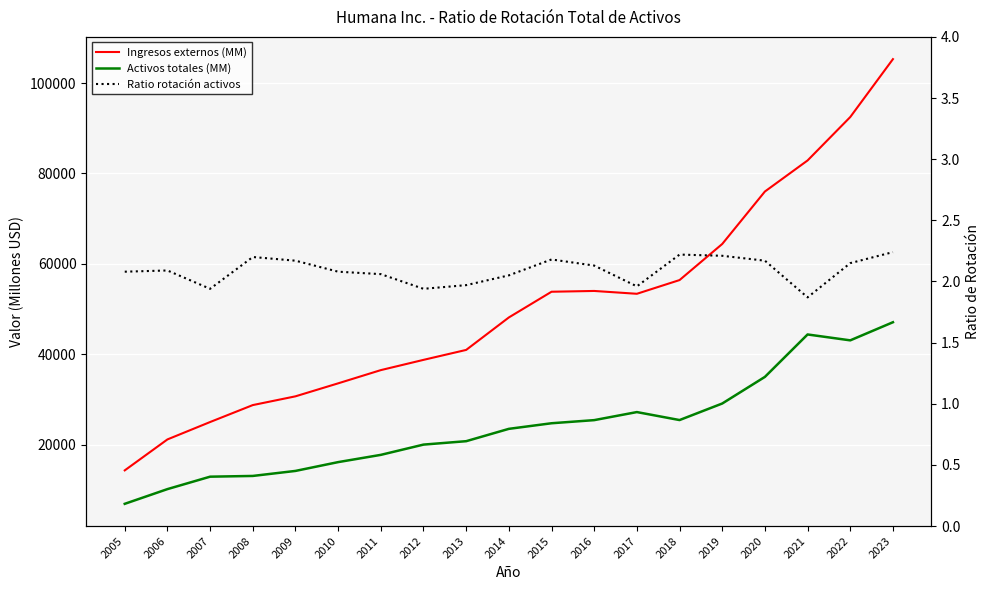

What is the difference between the maximum and second lowest values in the Activos totales (MM) series?

36938.0